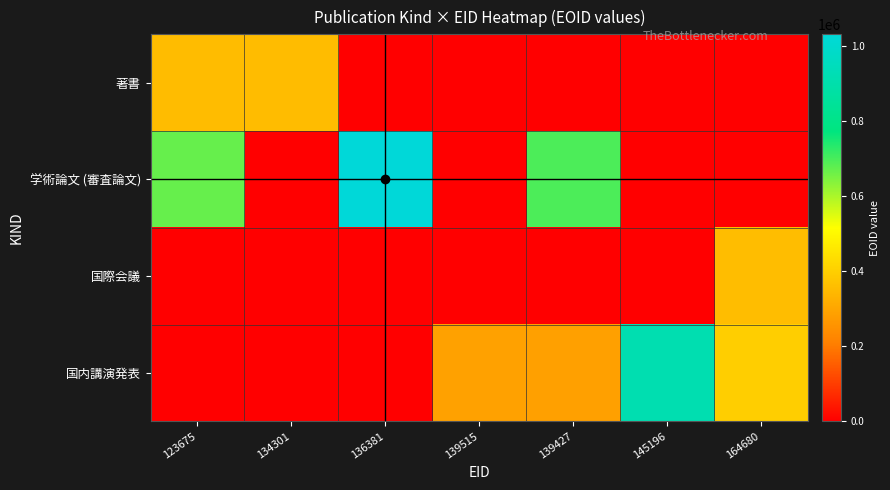

Rank the series by their maximum value, from lowest to highest.

著書, 国際会議, 国内講演発表, 学術論文 (審査論文)